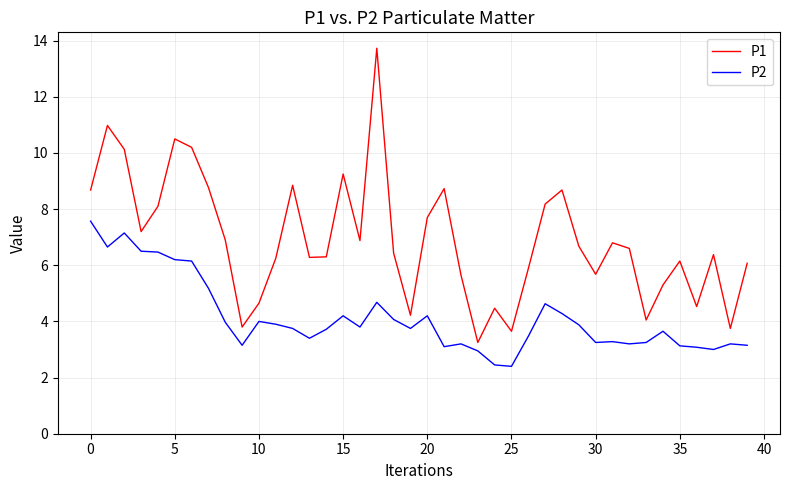

Rank the series by their average value, from highest to lowest.

P1, P2